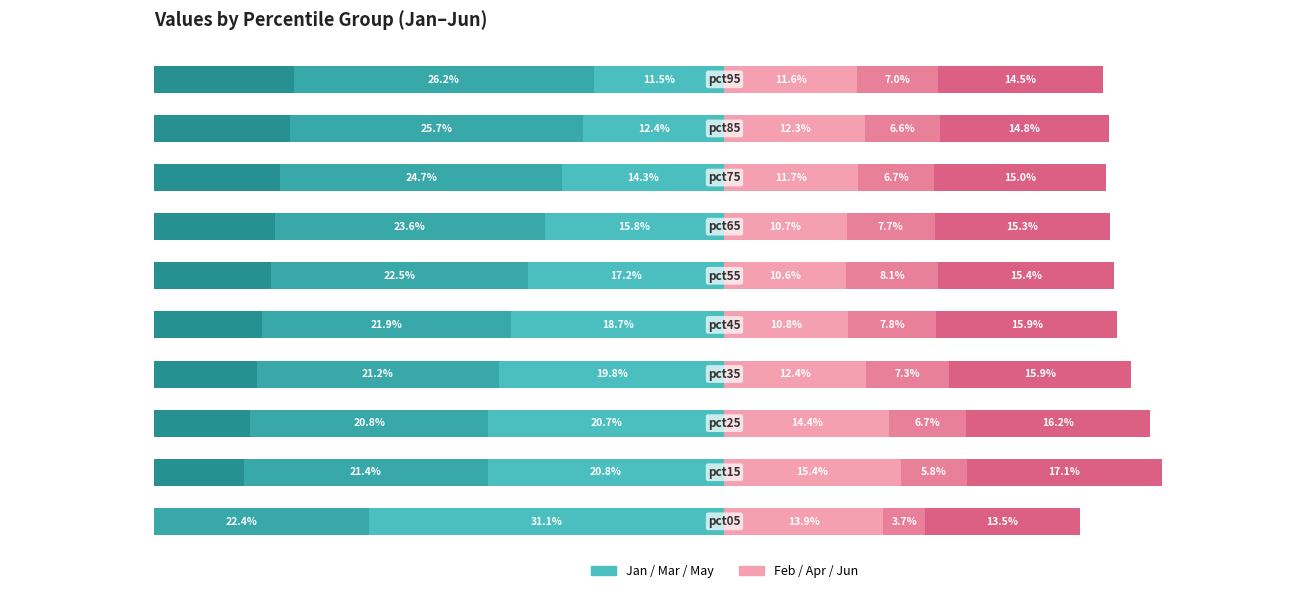

What is the minimum value for Feb?

10.6